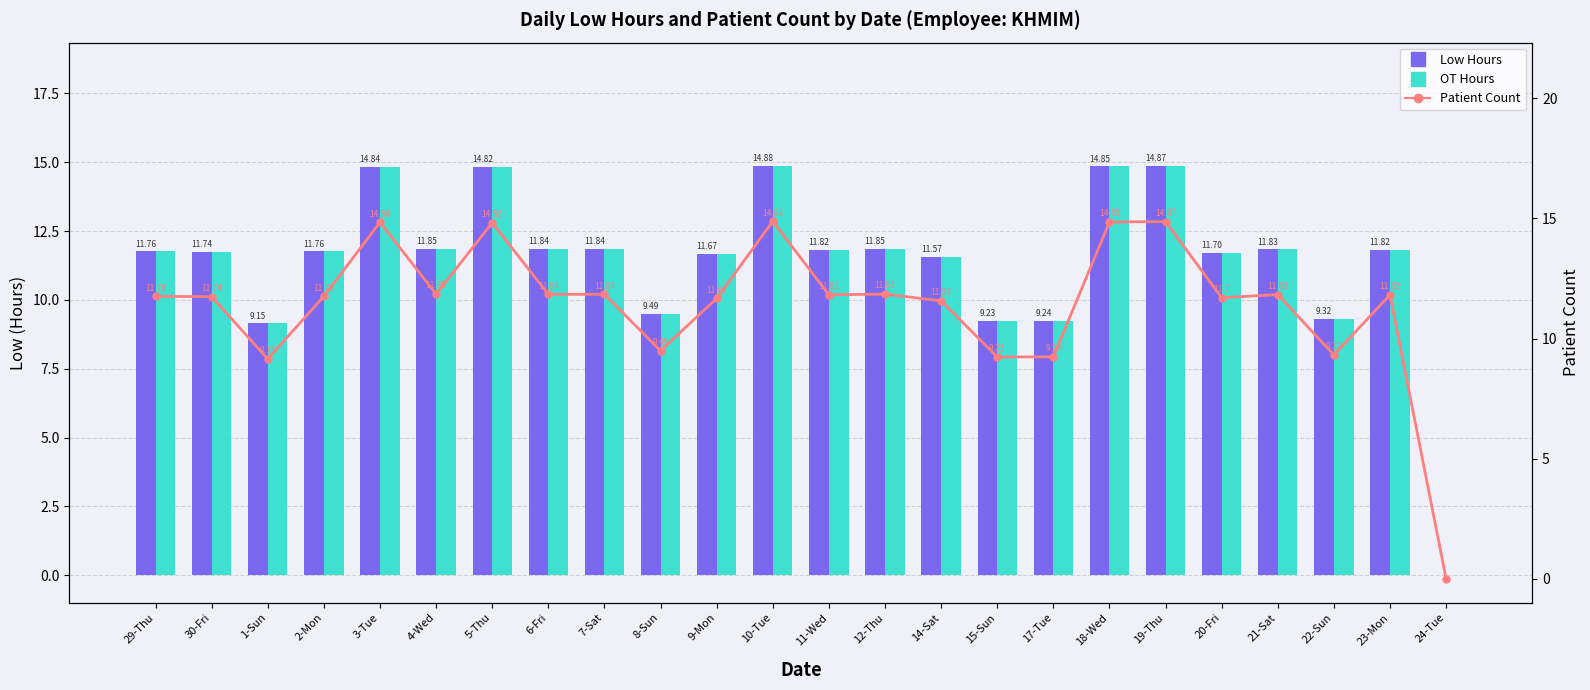

Which series has the widest spread of values?

Low Hours